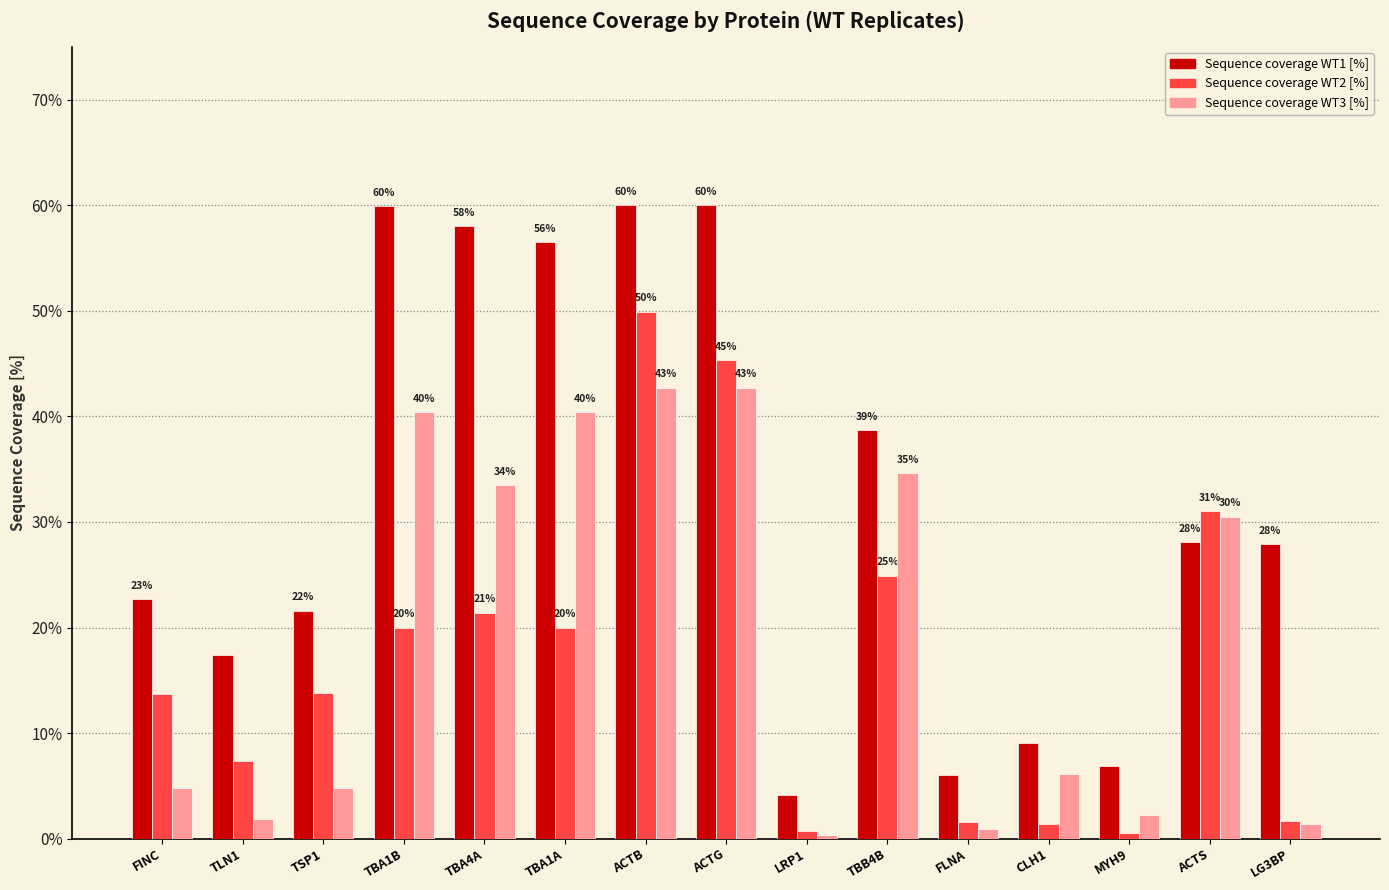

What are all the series names shown in the legend?

Sequence coverage WT1 [%], Sequence coverage WT2 [%], Sequence coverage WT3 [%]